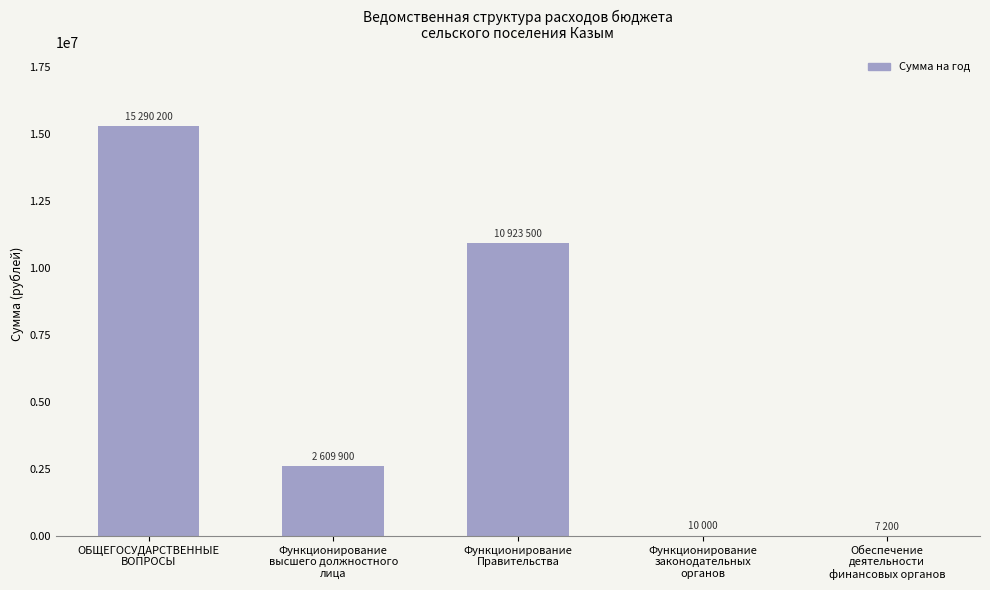

What is the sum of all values?

28840800